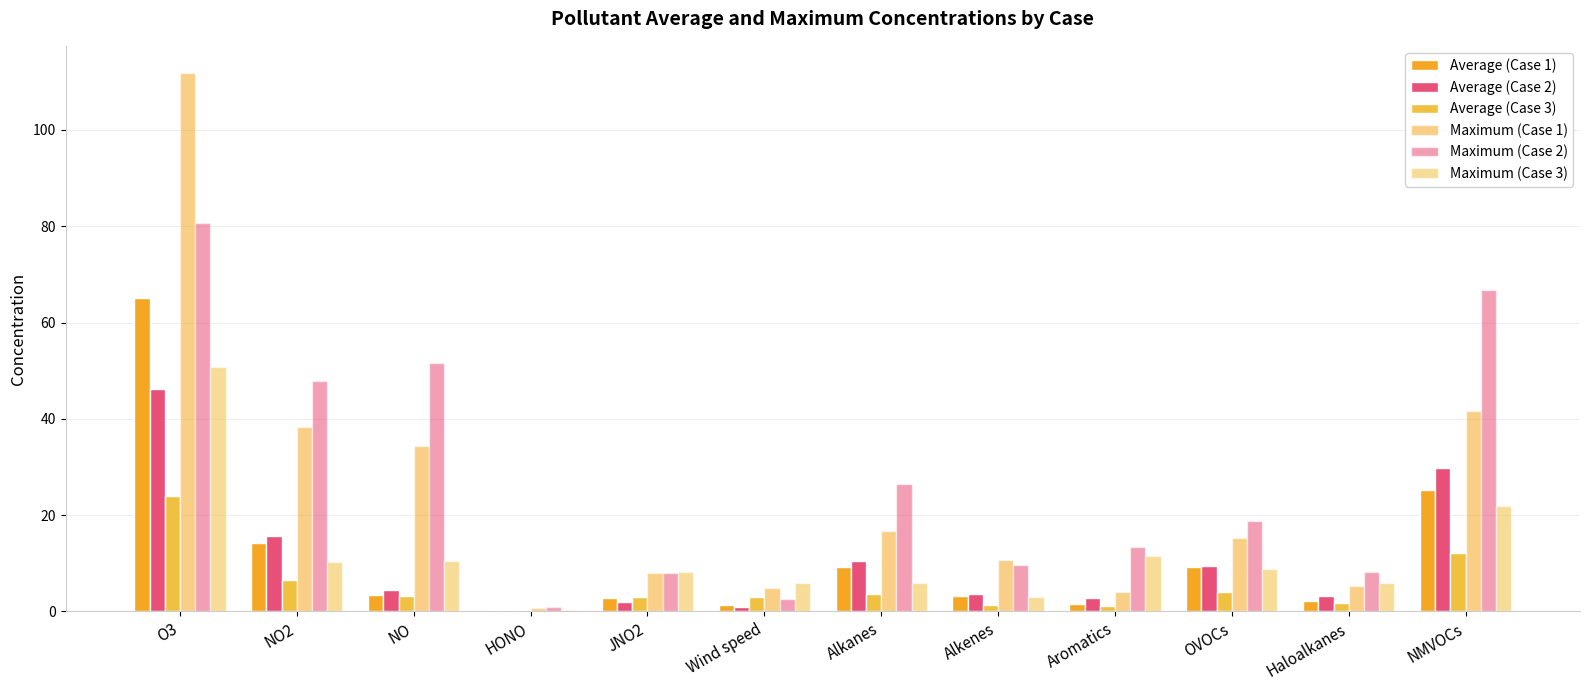

Count the number of categories in the chart.

12